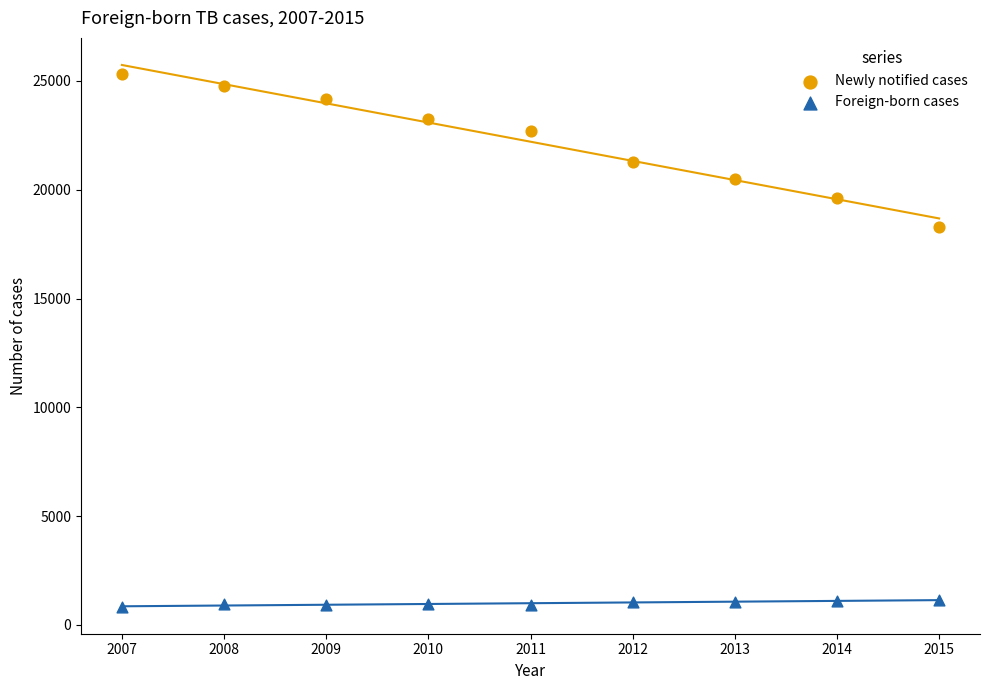

Across all data points, what is the range of Y values (max minus min)?

24469